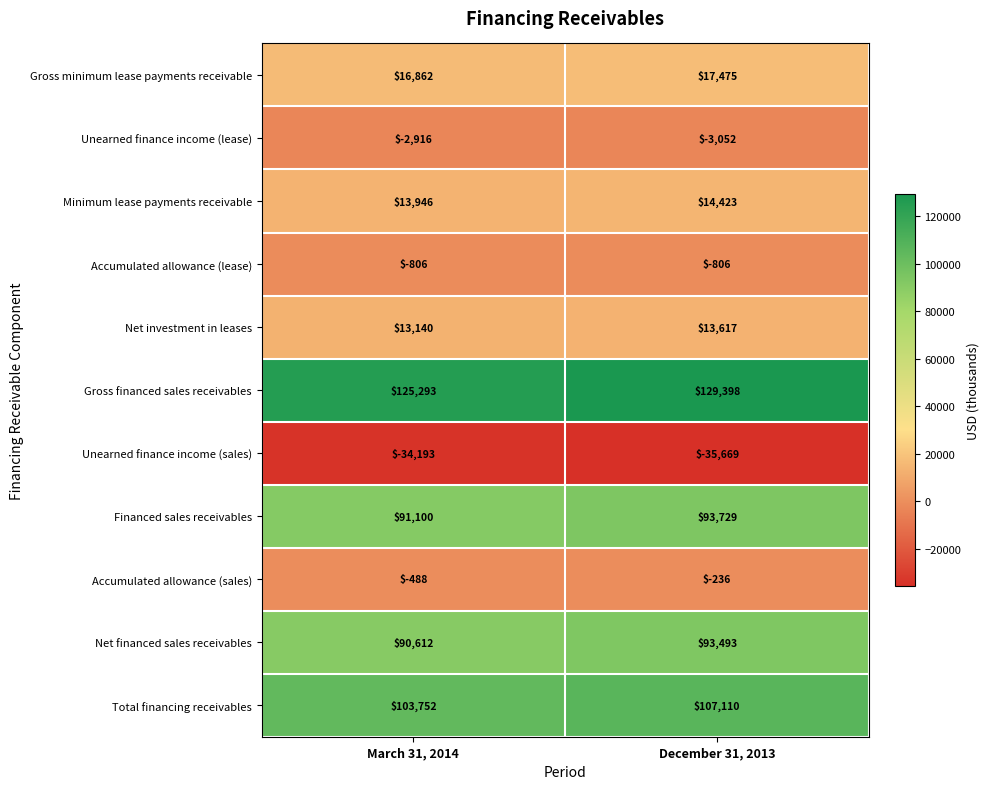

True or false: Unearned finance income (sales) has a value of -35669 at December 31, 2013.

True